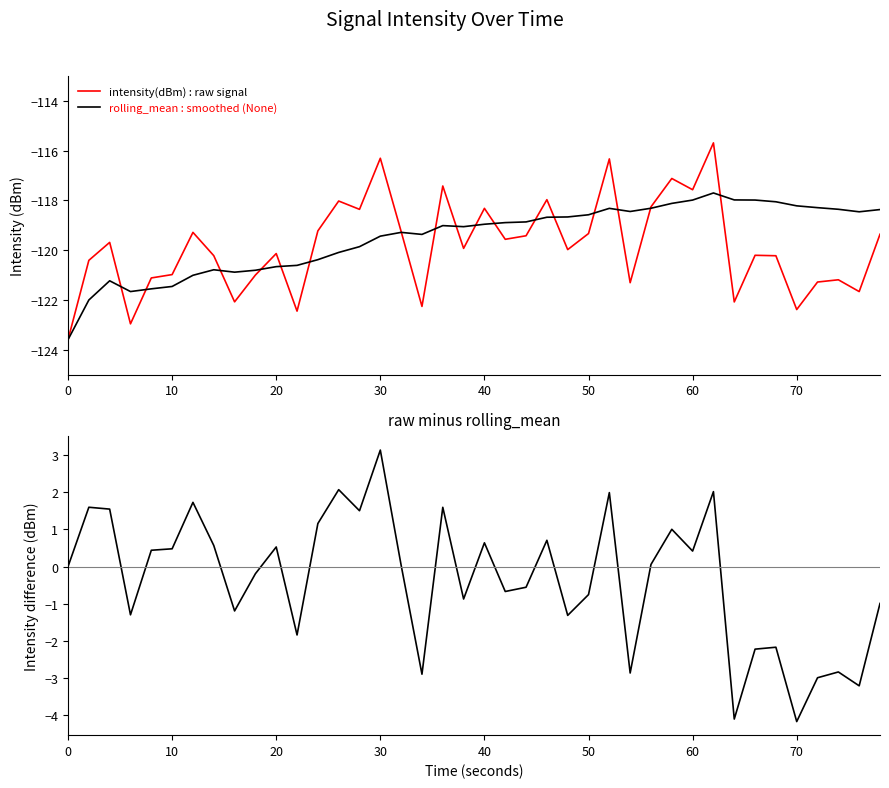

True or false: rolling_mean and intensity(dBm) intersect in this chart.

True